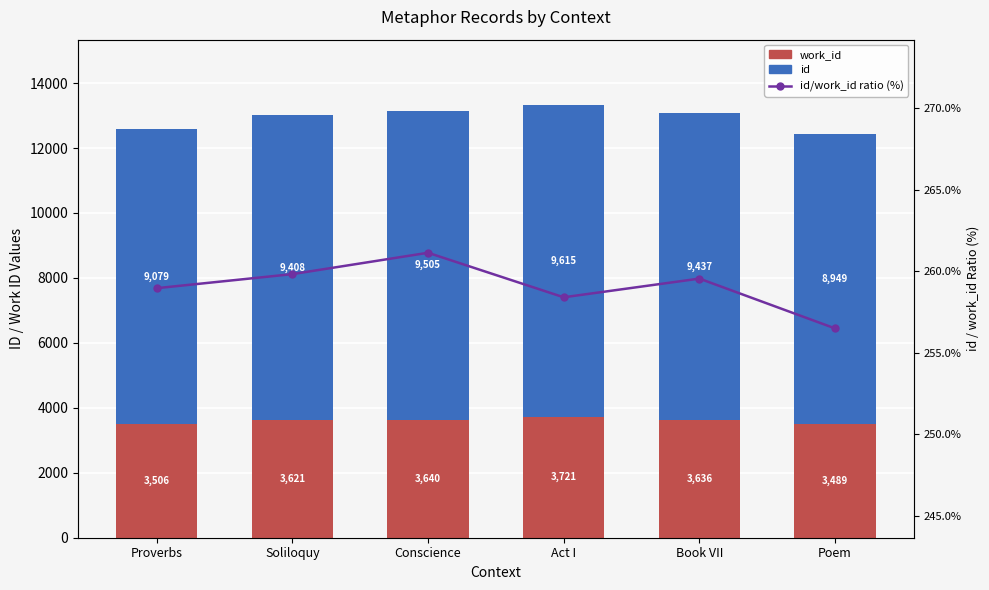

Which category has the lowest value across all series?

Poem